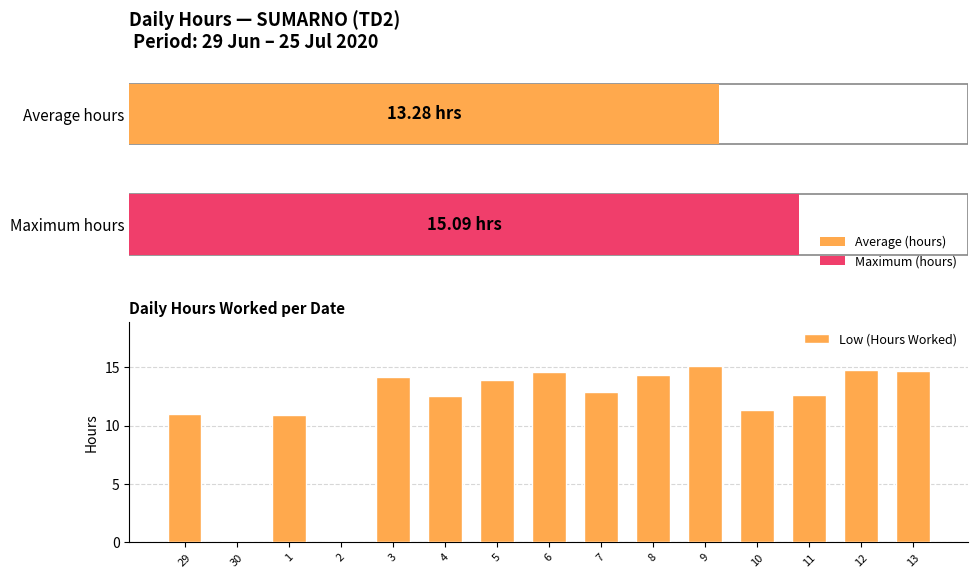

What position from the left is 9?

11